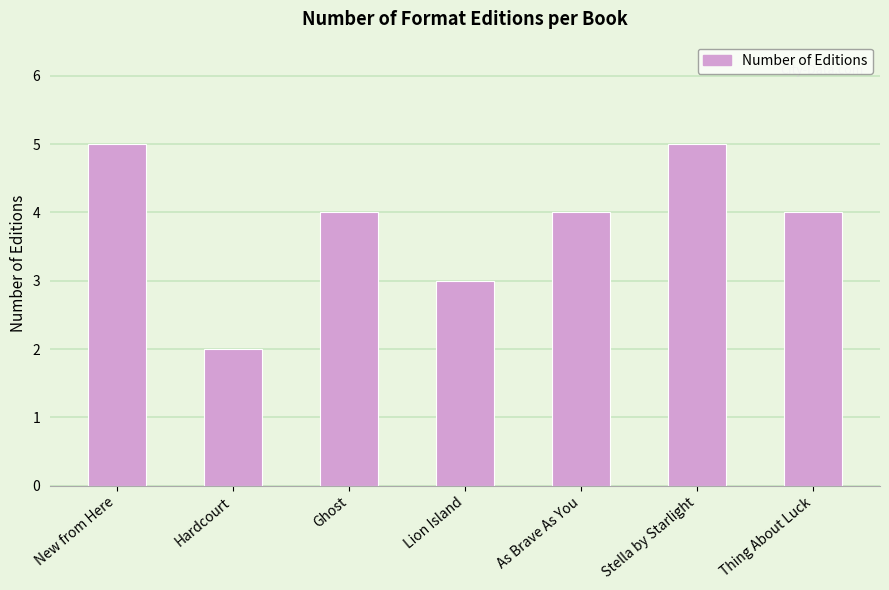

Is it true that the value at Ghost is 4?

True